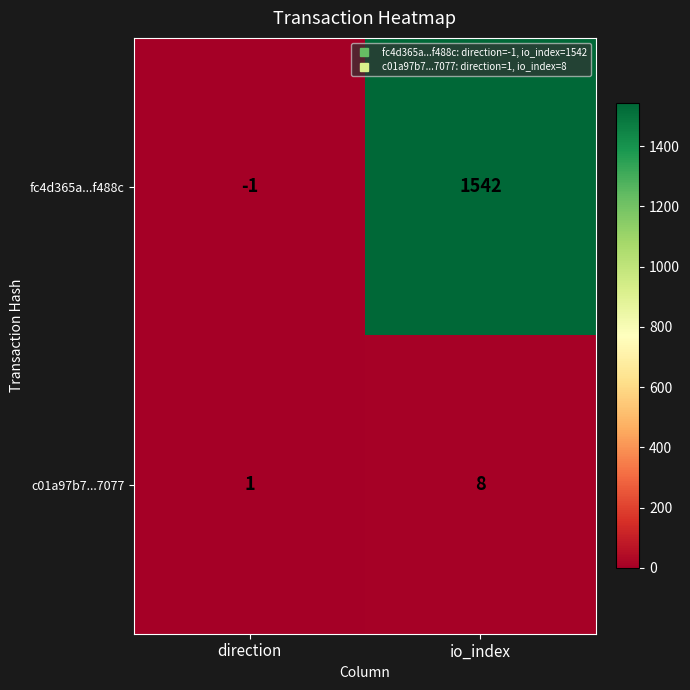

The fc4d365a...f488c series shows 2341 at io_index. True or false?

False